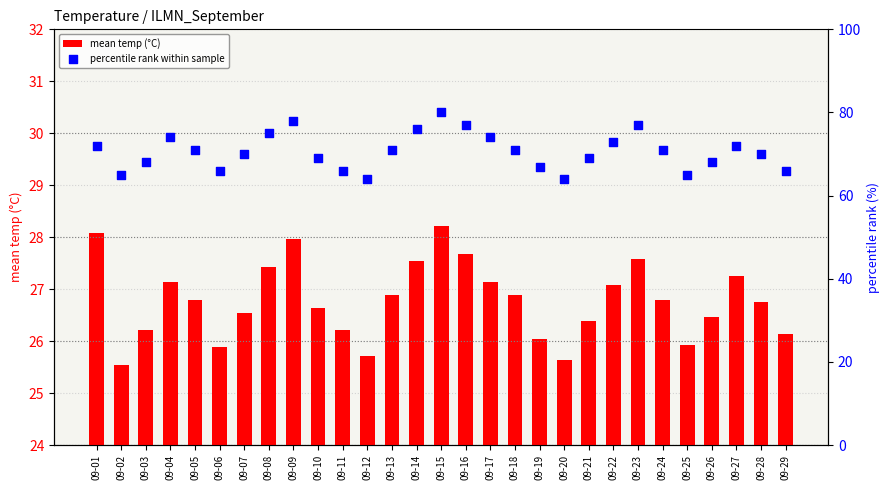

Which series reaches the maximum Y coordinate?

percentile rank within sample